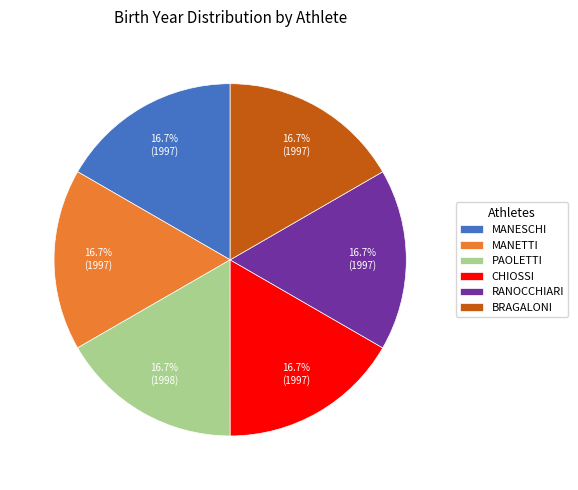

What is the ratio of the value at RANOCCHIARI to the value at PAOLETTI?

1.0